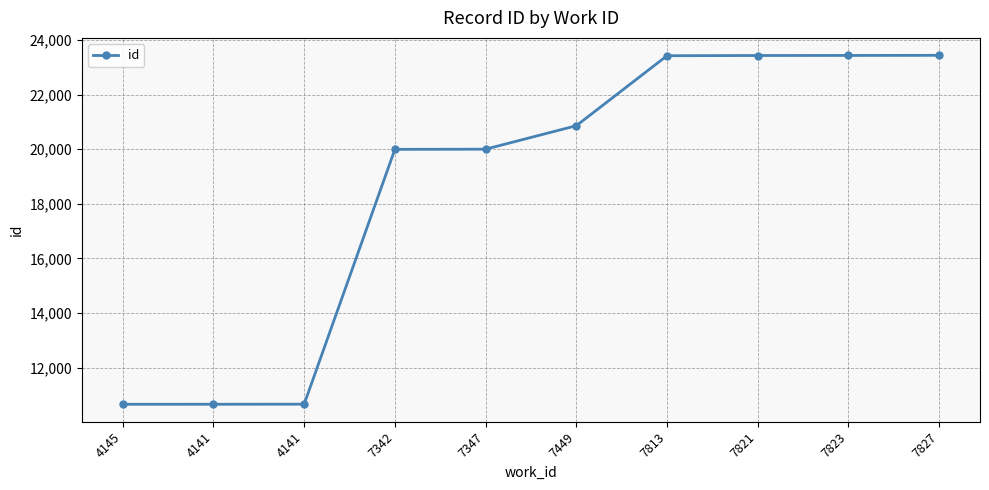

The value at 7449 is 20859. True or false?

True